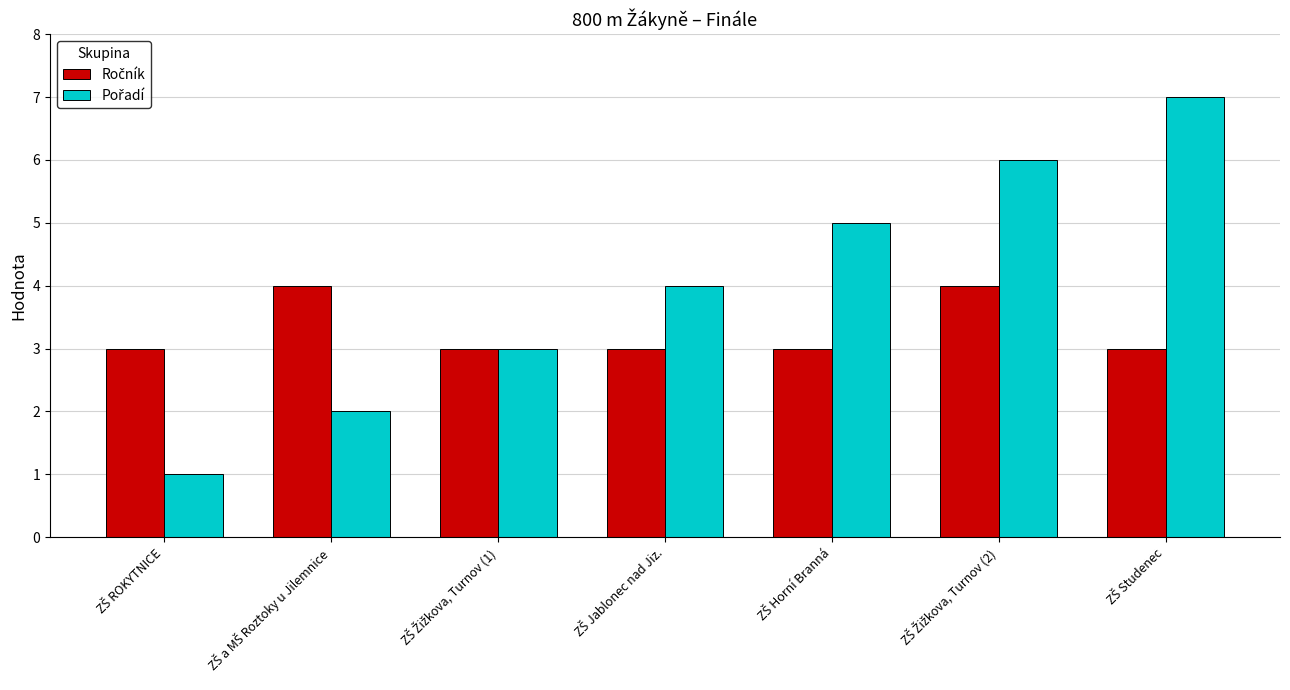

How many bars are there in each group?

2